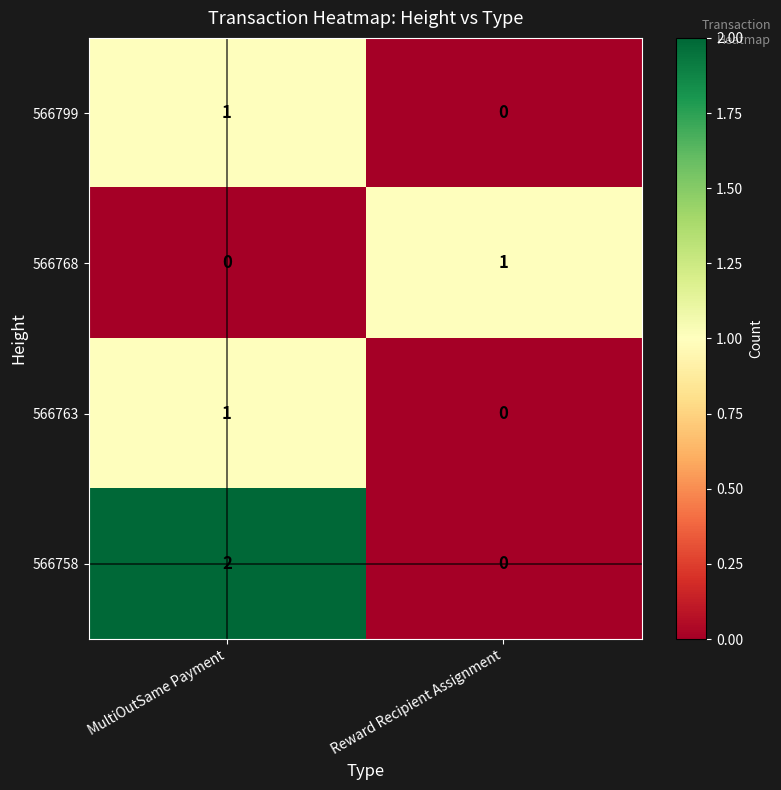

At which category is the sum across all series the highest?

MultiOutSame Payment